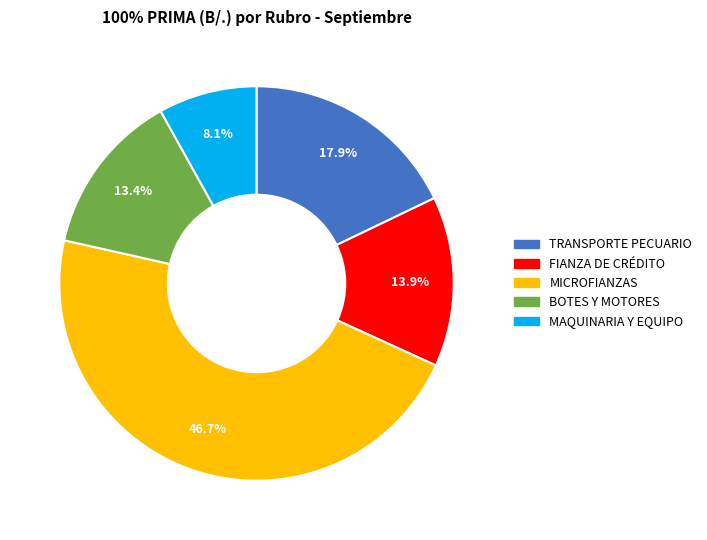

Is there any slice that represents more than half of the pie?

No